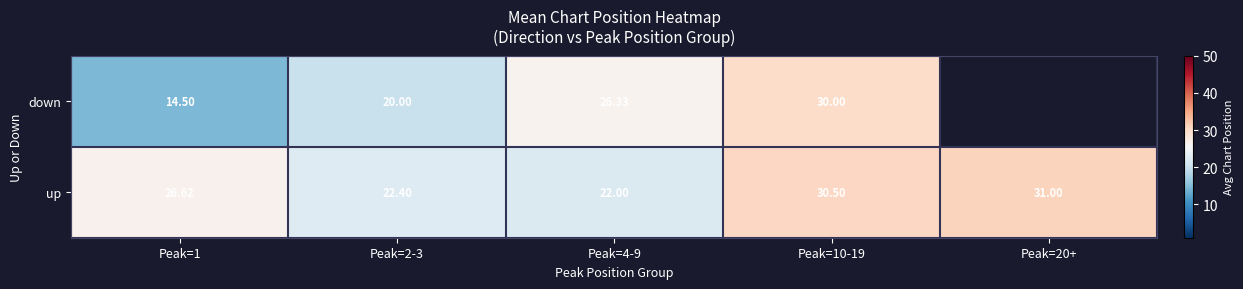

Which series changed the most between Peak=1 and Peak=2-3?

down